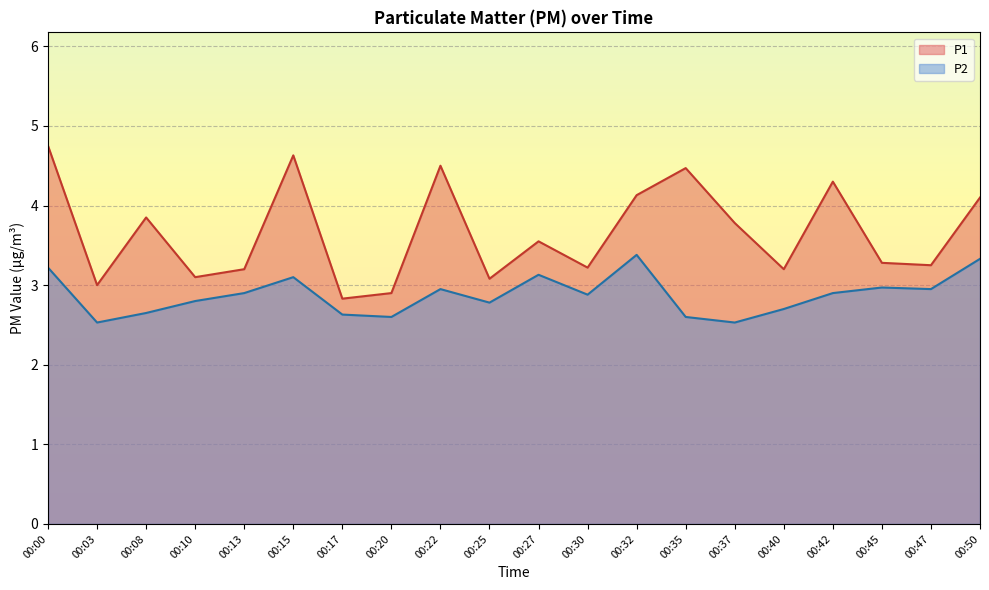

Which category has the lowest value across all series?

00:03